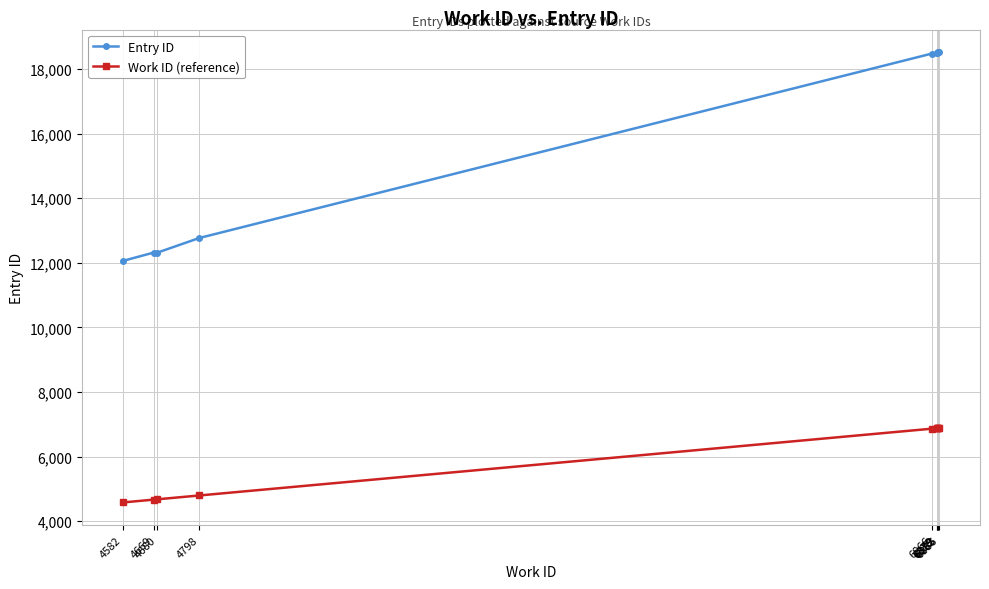

Where is Work ID (reference) nearest to the value 5734?

4798